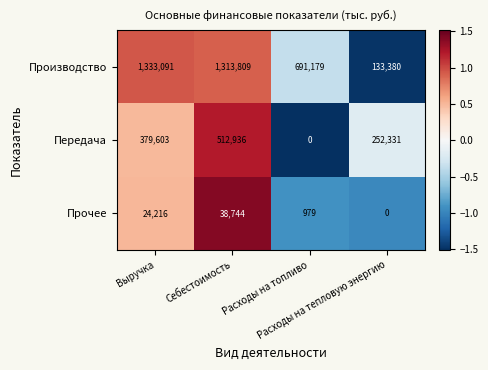

Count the number of data series in this chart.

3